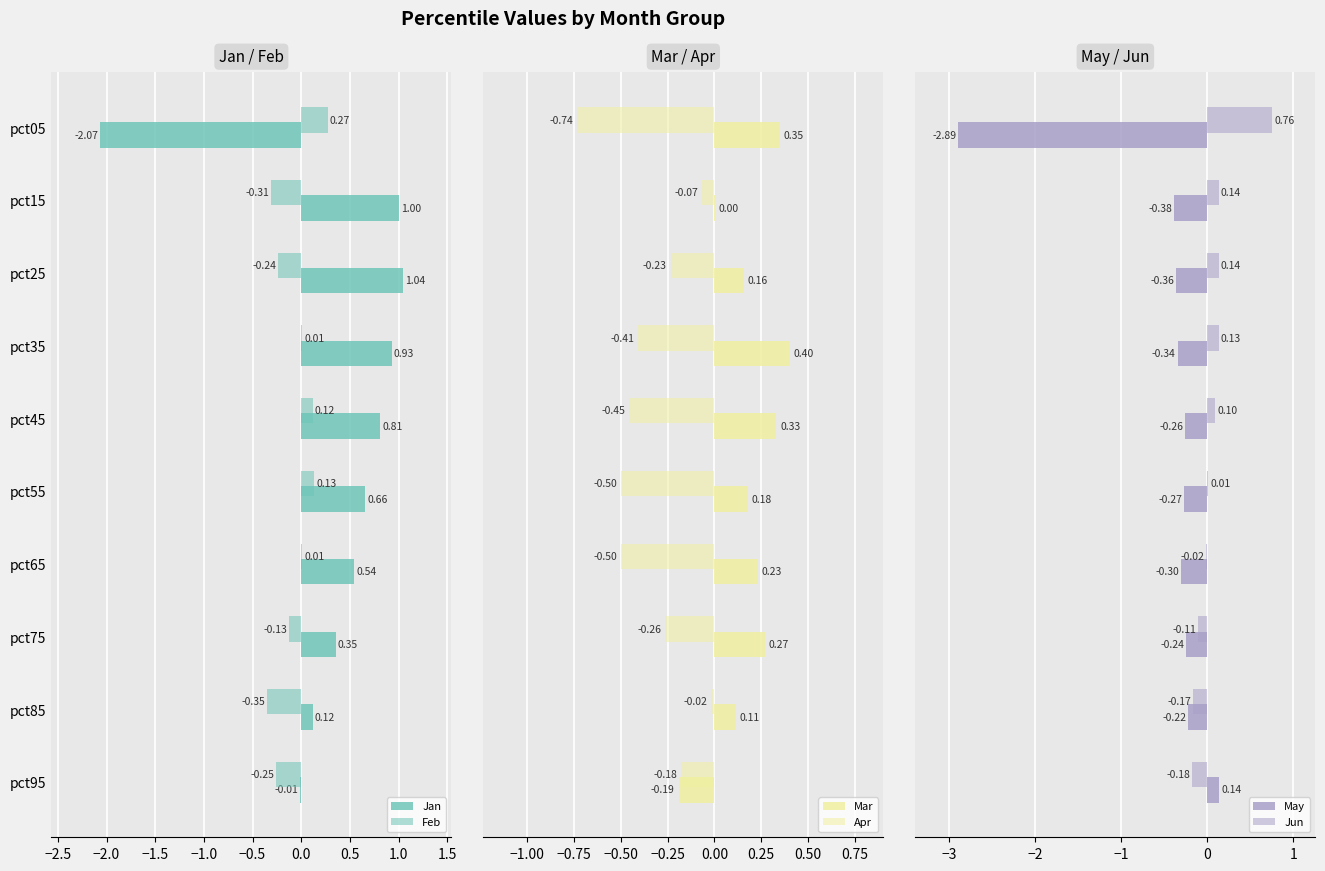

What is the average value of the Jan series?

0.3